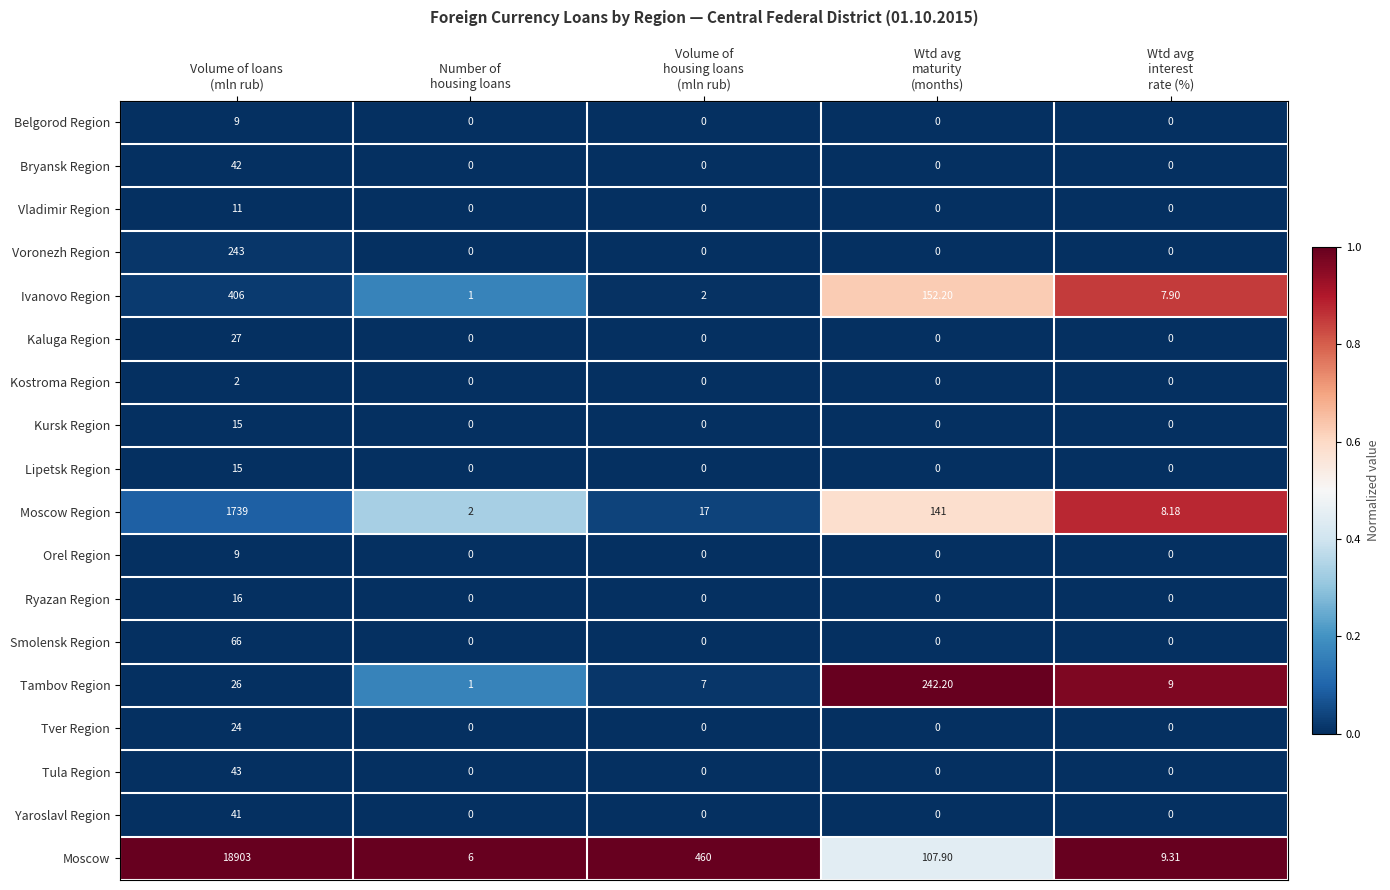

Count the number of categories in the chart.

5